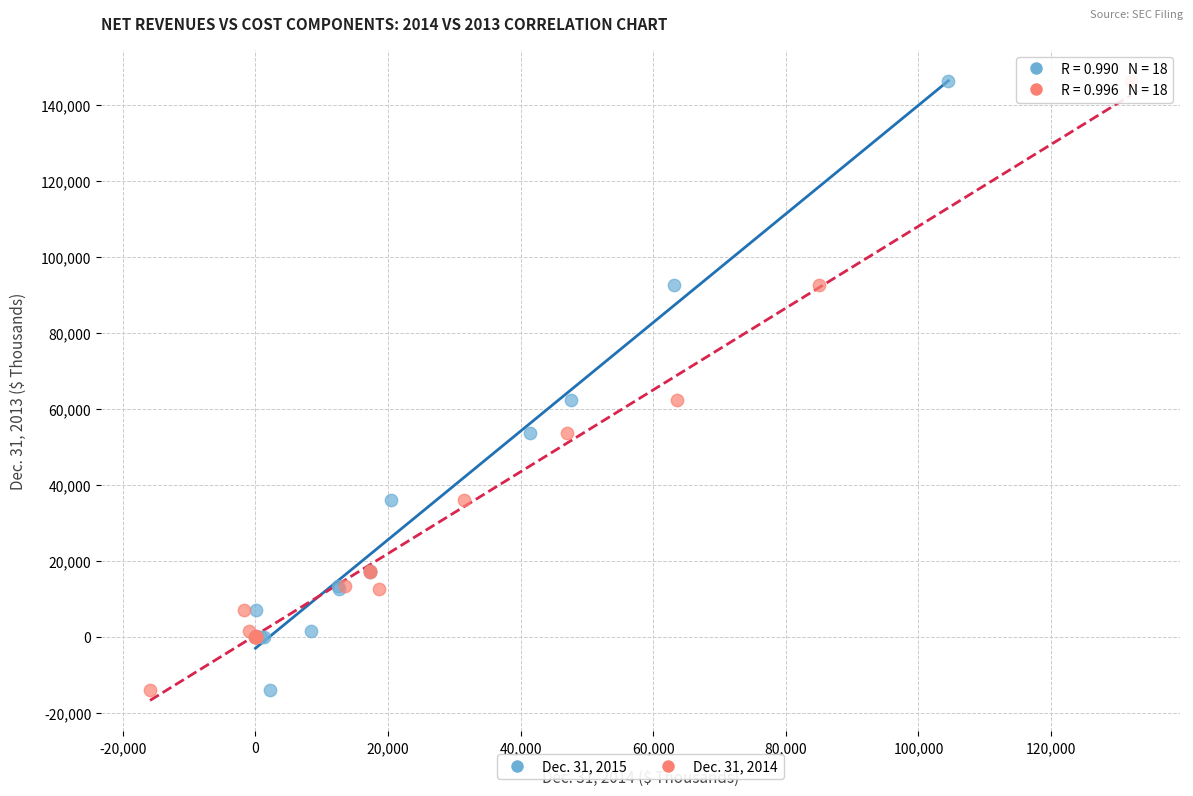

What are all the series names shown in the legend?

Dec. 31, 2015, Dec. 31, 2014